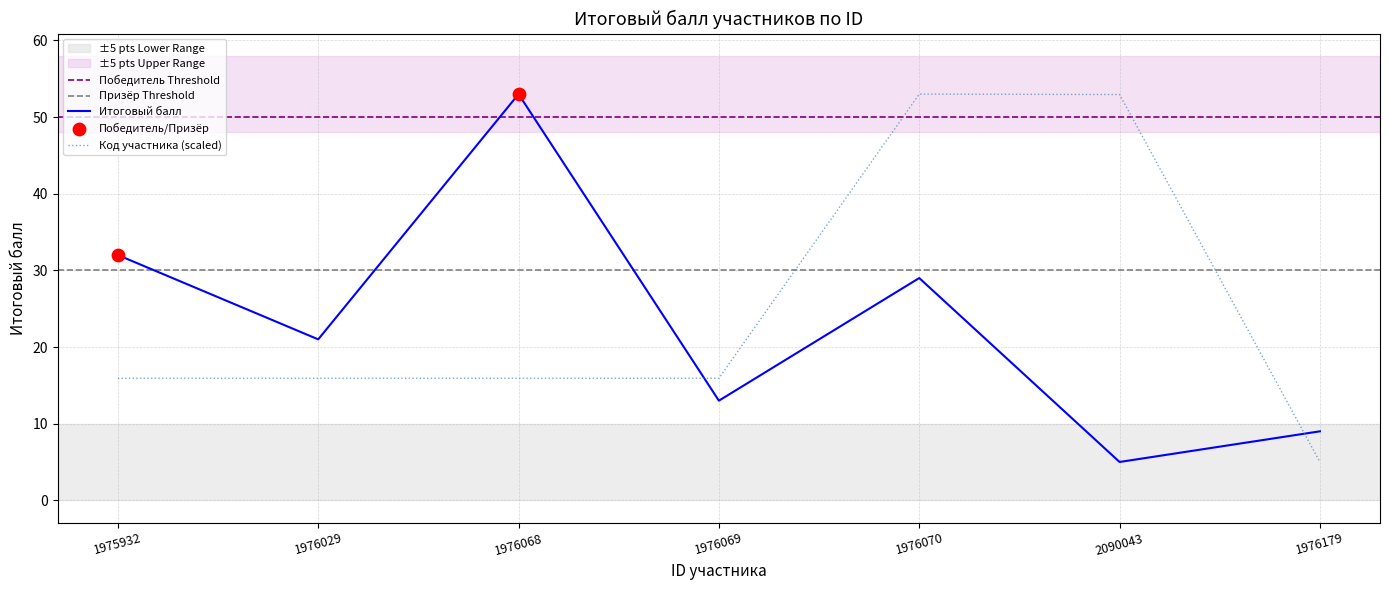

What is the total value across all series at 1976029?

36.9